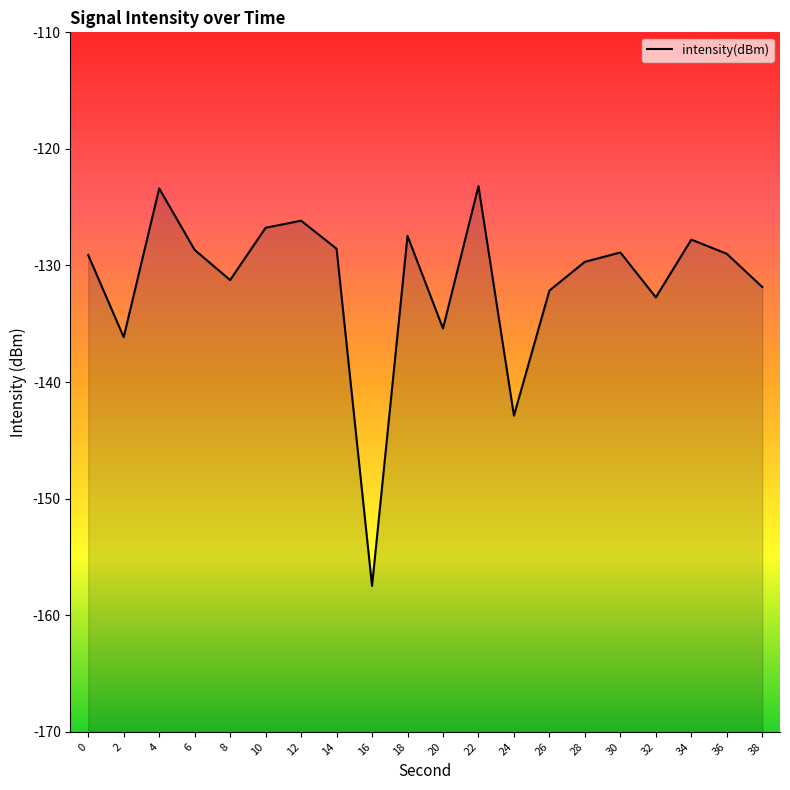

Rank the categories by value from highest to lowest.

22, 4, 12, 10, 18, 34, 14, 6, 30, 36, 0, 28, 8, 38, 26, 32, 20, 2, 24, 16